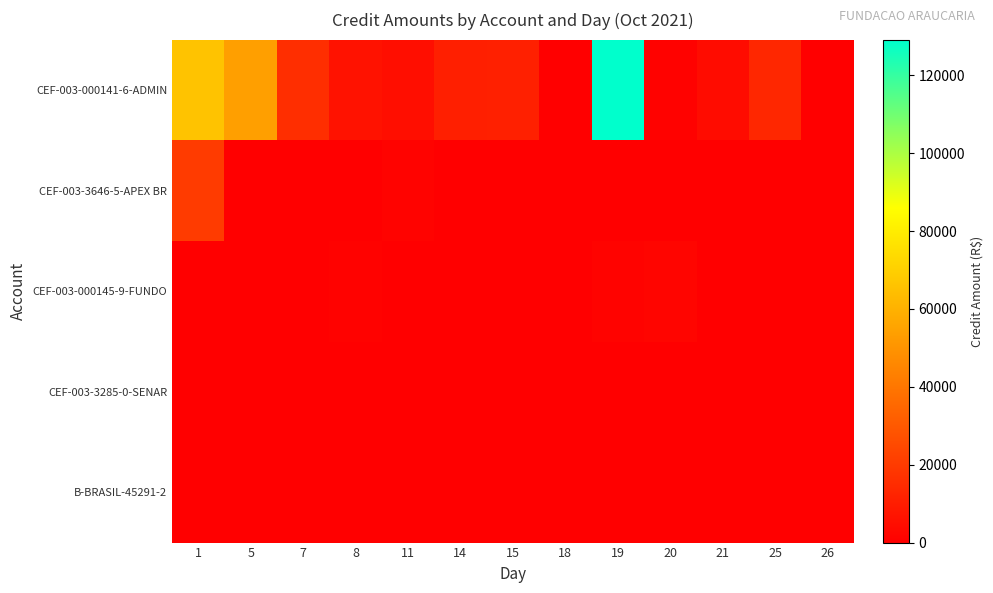

Reading left to right, extract all data points from this chart.

CEF-003-000141-6-ADMIN: 1=65973.6	5=53748.0	7=15716.0	8=6305.7	11=4807.1	14=10784.5	15=11301.0	18=112.1	19=129028.8	20=825.0	21=4482.6	25=13384.1	26=88.5
CEF-003-3646-5-APEX BR: 1=19929.7	5=0.0	7=0.0	8=0.0	11=1468.8	14=0.0	15=0.0	18=0.0	19=0.0	20=0.0	21=0.0	25=0.0	26=0.0
CEF-003-000145-9-FUNDO: 1=0.0	5=0.0	7=0.0	8=769.2	11=0.0	14=0.0	15=0.0	18=0.0	19=1322.2	20=2156.4	21=378.0	25=0.0	26=0.0
CEF-003-3285-0-SENAR: 1=0.0	5=0.0	7=0.0	8=0.0	11=400.6	14=0.0	15=0.0	18=0.0	19=0.0	20=0.0	21=0.0	25=0.0	26=0.0
B-BRASIL-45291-2: 1=0.0	5=0.0	7=0.0	8=0.0	11=0.0	14=0.0	15=0.0	18=0.0	19=0.0	20=141.0	21=0.0	25=0.0	26=0.0